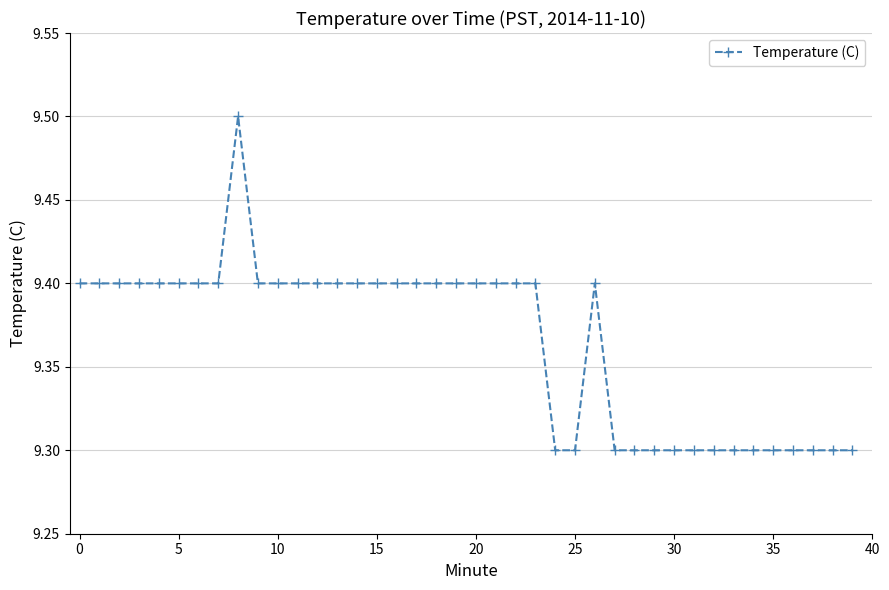

What is the minimum value shown in the chart?

9.3